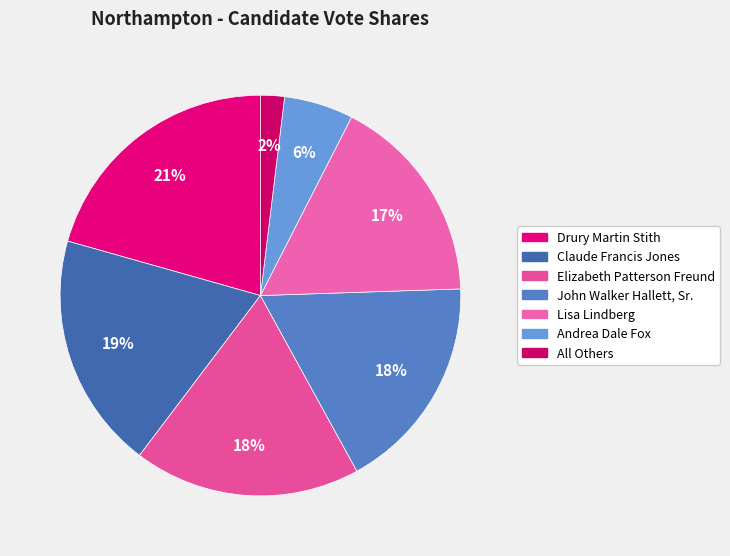

Is there any slice that represents more than half of the pie?

No